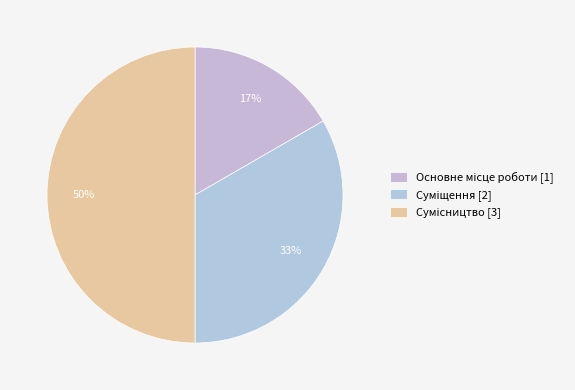

The Сумісництво slice represents 59% of the pie. True or false?

False